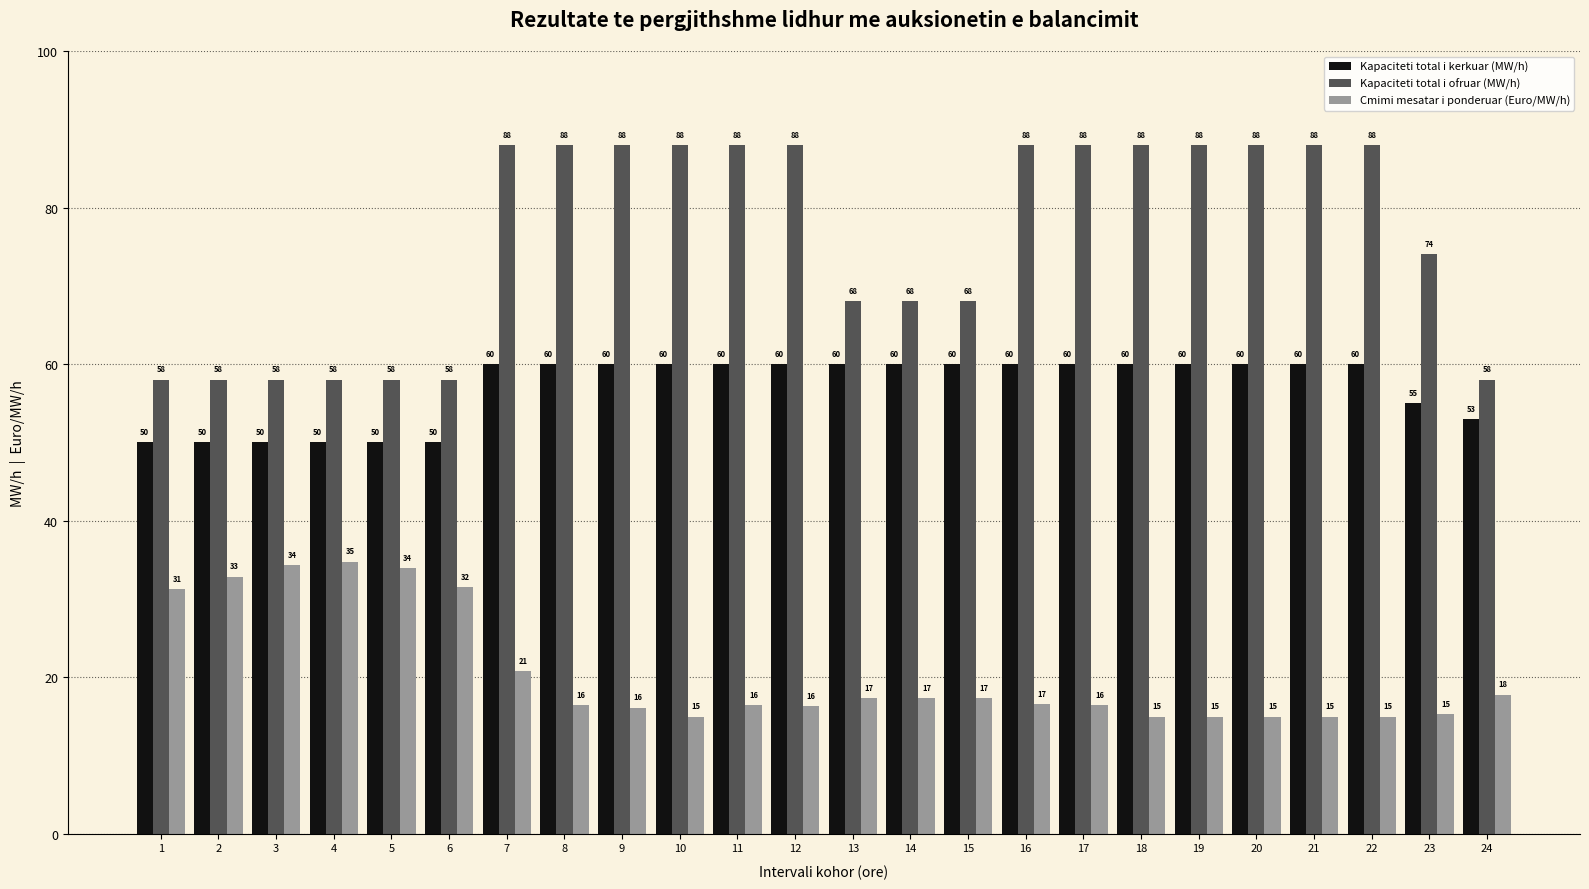

What is the sum of all Kapaciteti total i kerkuar (MW/h) values?

1368.0